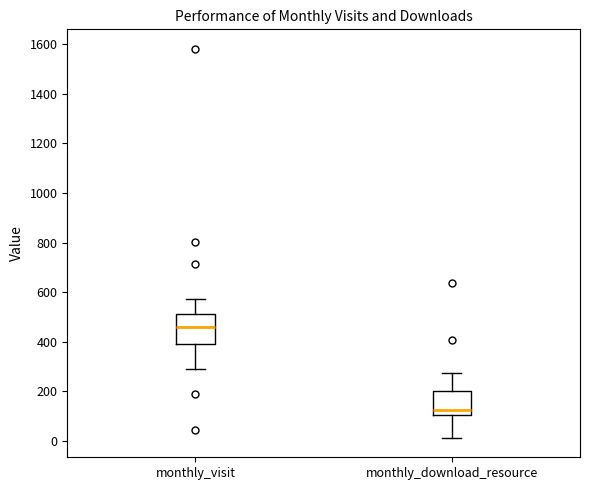

Reading left to right, read every box against the y-axis: the position of its median line, the range the box covers, and the ends of its whiskers. The values are not printed on the chart, so give them approximately, as read against the axis.

monthly_visit: median 460, box 400 to 520, whiskers 300 to 580
monthly_download_resource: median 120, box 100 to 200, whiskers 20 to 280